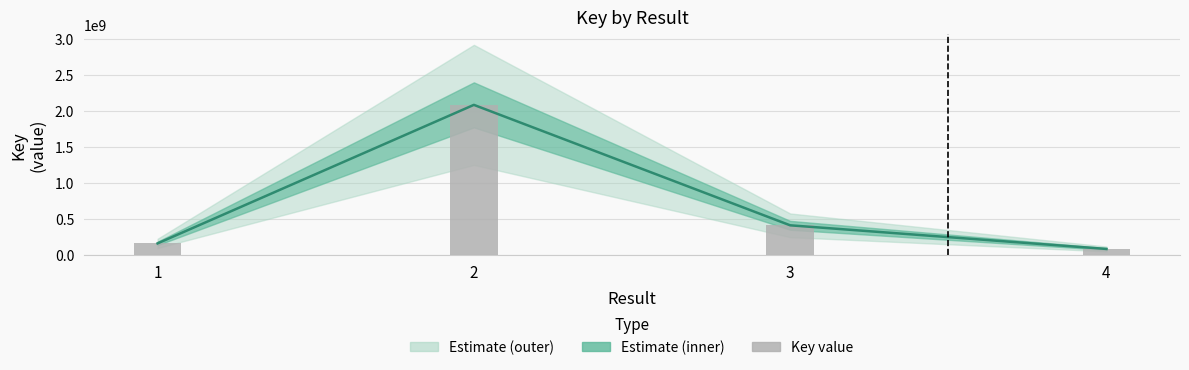

What is the total value across all series at 1?

320072574